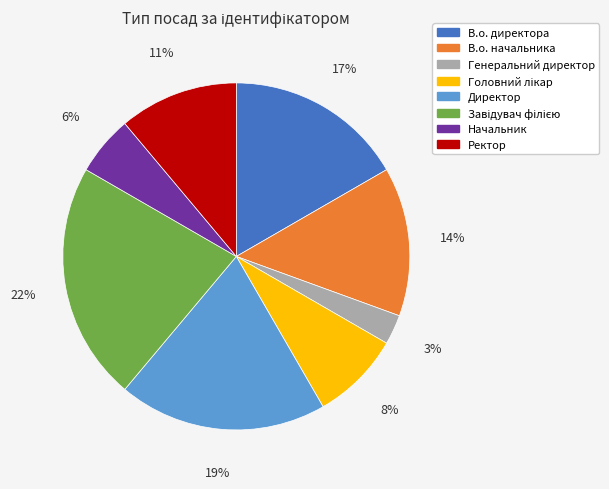

To the nearest percent, what is the difference between the largest and smallest slice percentages?

19%